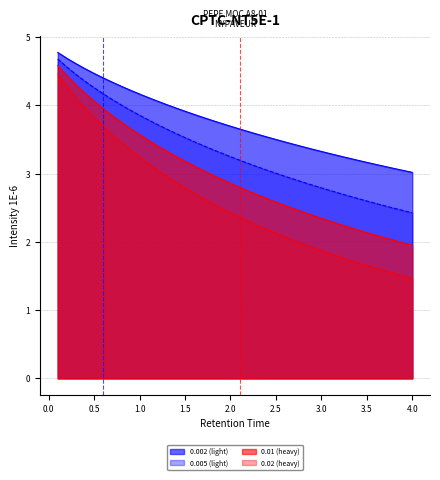

What is the value of the 0.02 (heavy) point at the 6th from the left?

3.7